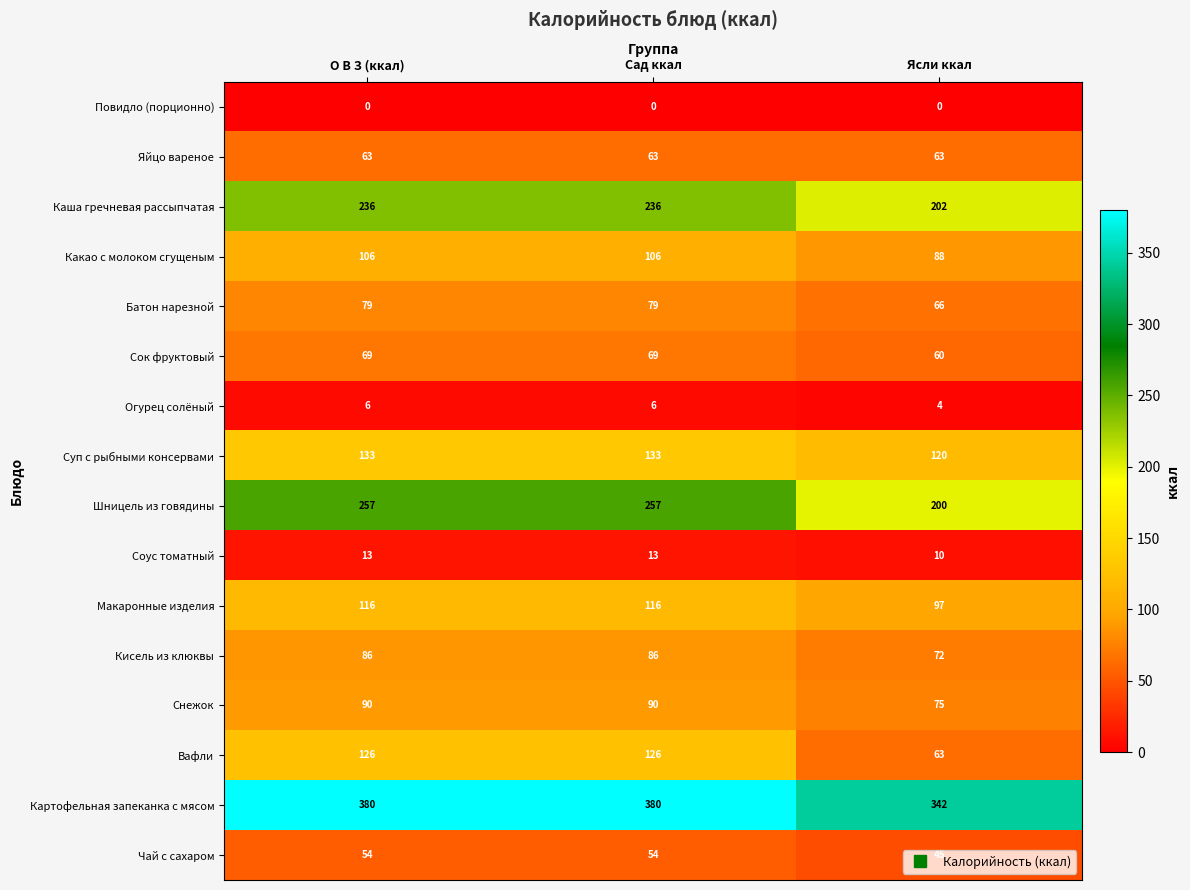

At how many categories does at least one series exceed 226?

3